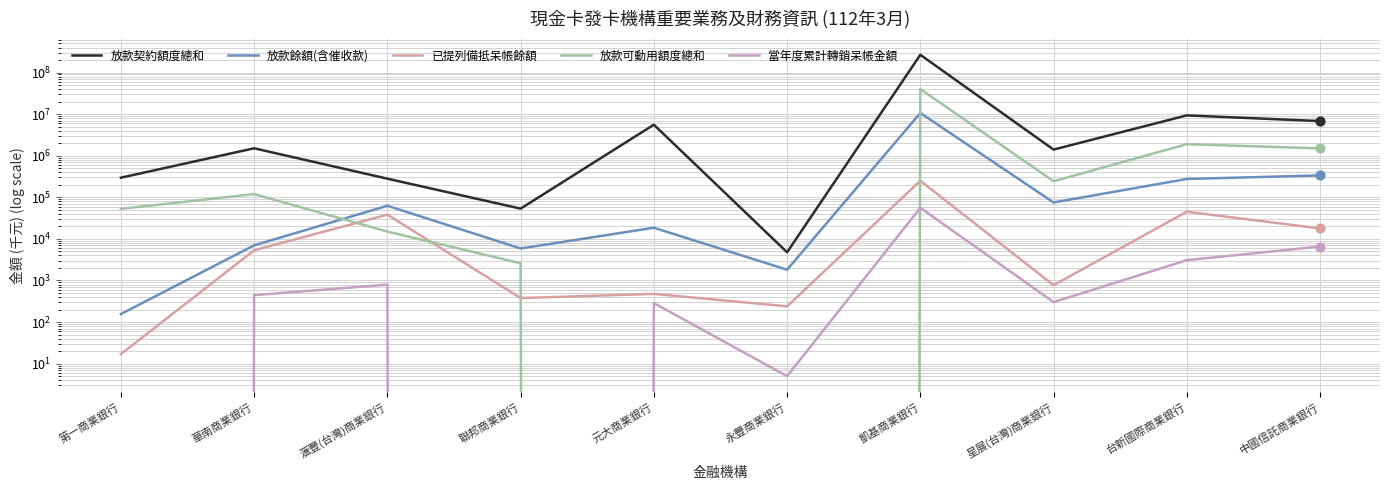

Which series contains the lowest Y value?

放款可動用額度總和